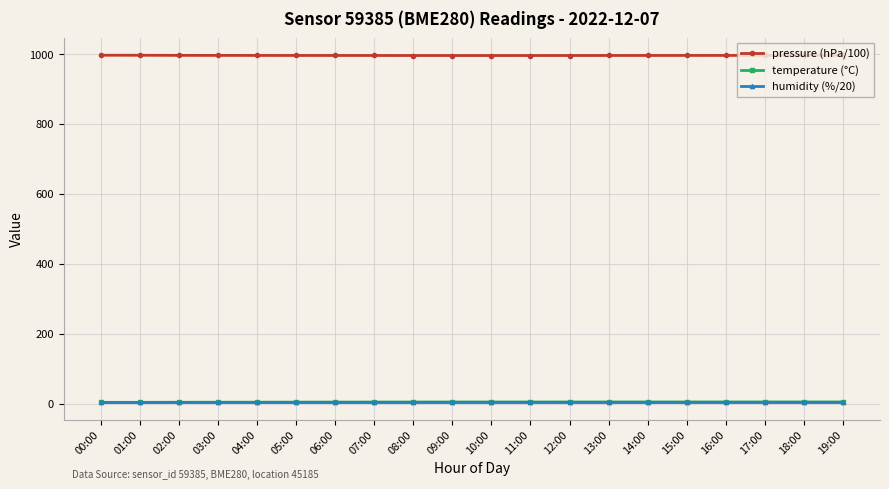

What are all the series names shown in the legend?

pressure (hPa/100), temperature (°C), humidity (%/20)